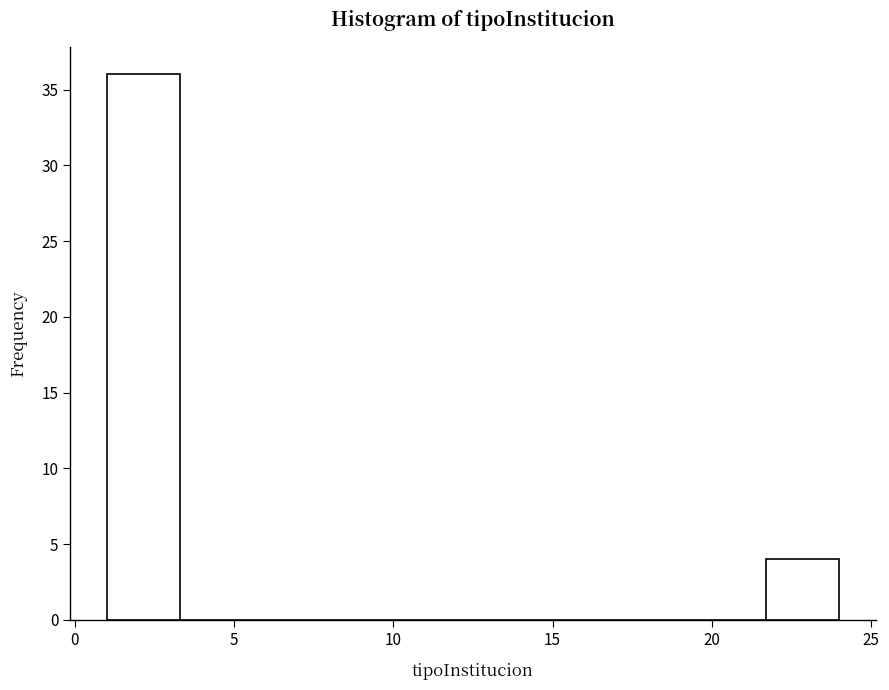

Reading left to right, transcribe this chart: for each bar, give the range it covers on the x-axis and its height. Neither the bar edges nor the heights are printed on the chart, so give them approximately, as read against the axes.

1.0 to 3.3: 36
3.3 to 5.6: 0
5.6 to 7.9: 0
7.9 to 10.2: 0
10.2 to 12.5: 0
12.5 to 14.8: 0
14.8 to 17.1: 0
17.1 to 19.4: 0
19.4 to 21.7: 0
21.7 to 24.0: 4